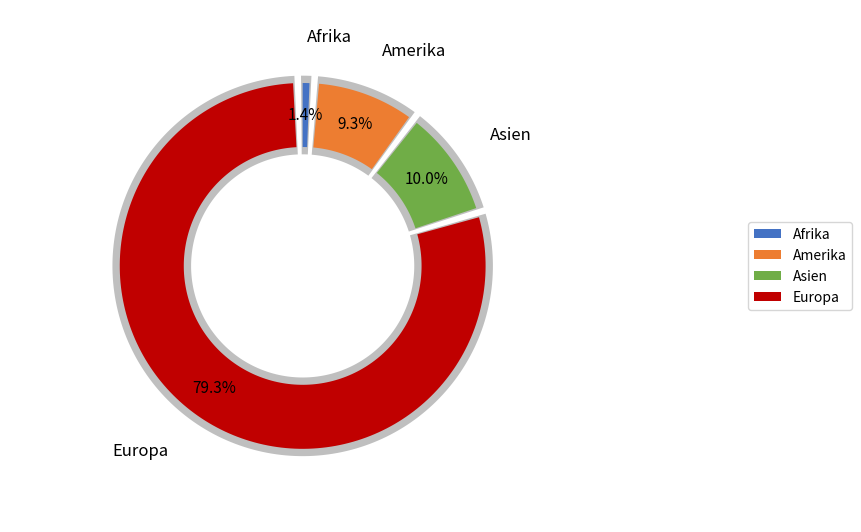

Rank the categories by value from highest to lowest.

Europa, Asien, Amerika, Afrika